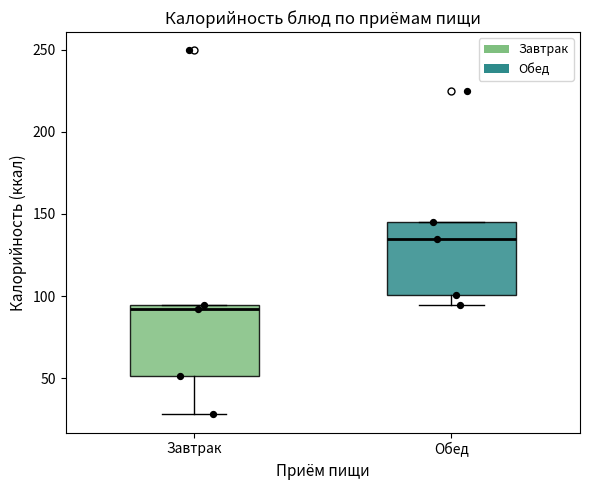

Reading left to right, transcribe this box plot: for each box, give where its median line is, the range the box spans, and where its two whiskers end, as read against the y-axis. The values are not printed on the chart, so give them approximately, as read against the axis.

Завтрак: median 90, box 50 to 95, whiskers 30 to 95
Обед: median 135, box 100 to 145, whiskers 95 to 145